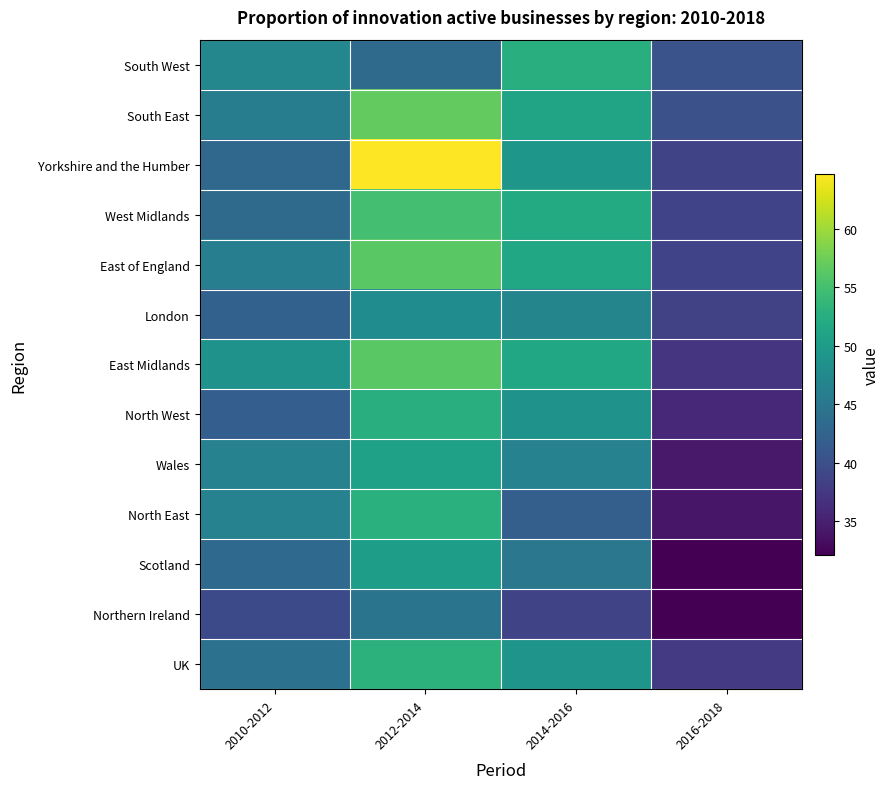

Which label corresponds to the largest value in the chart?

2012-2014